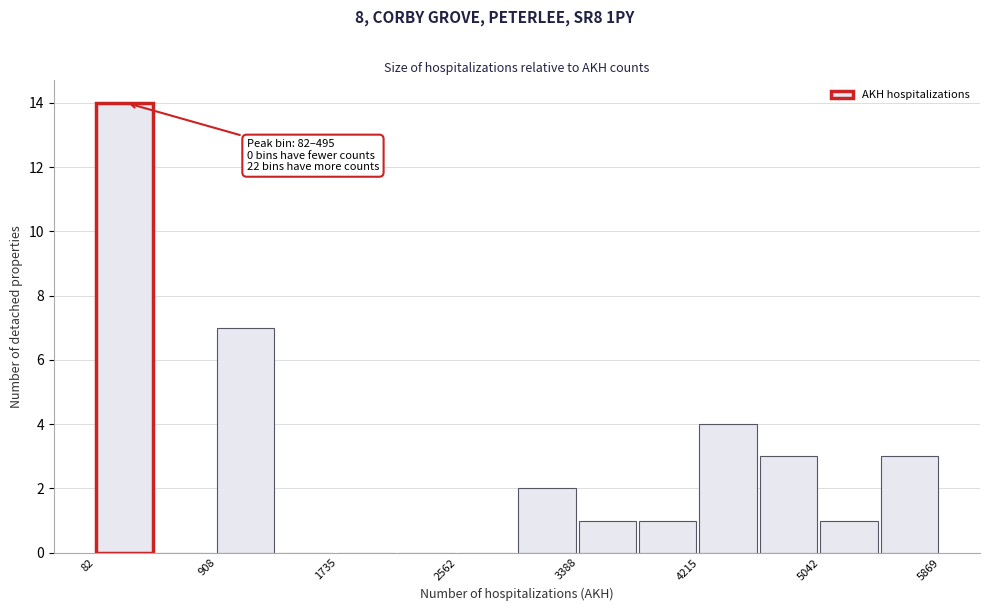

Over which range of the x-axis is the bar tallest?

100 to 500